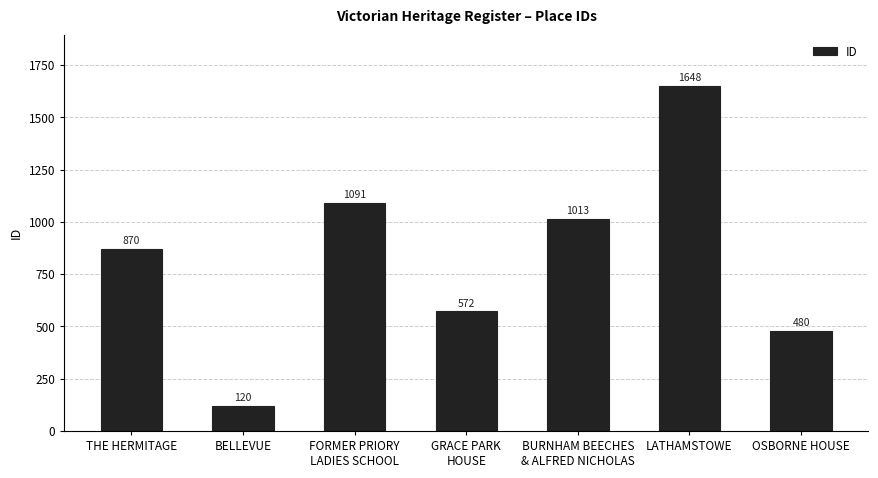

How many bars are there in total?

7